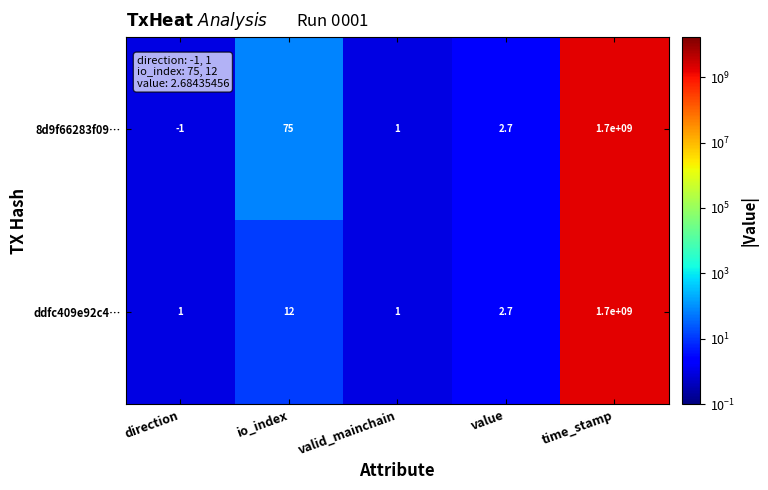

True or false: 8d9f66283f09… has a value of -1.0 at direction.

True